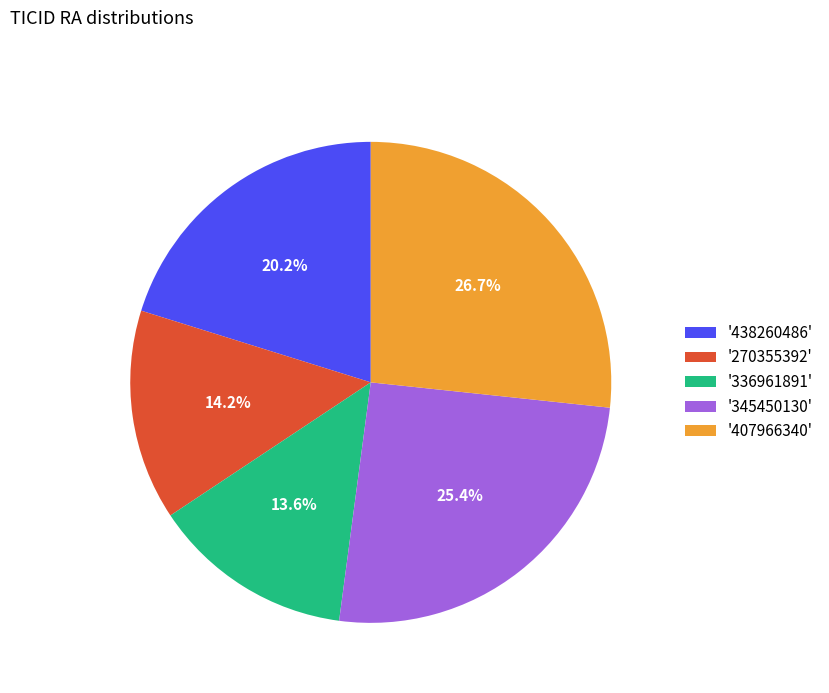

What portion of the pie excludes '438260486'?

79.8%